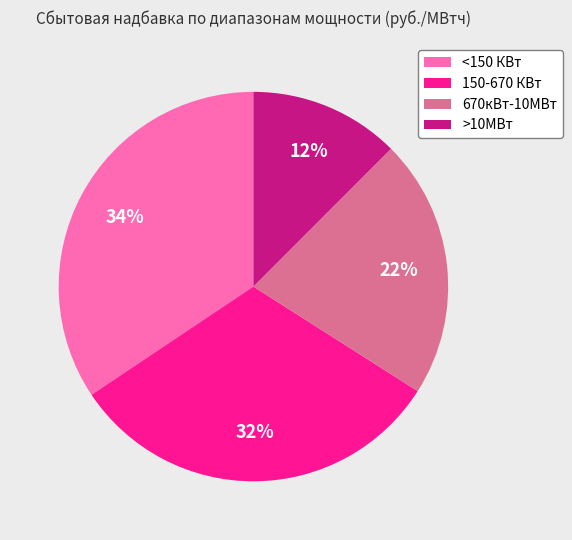

To the nearest percent, what percentage of the pie is 150-670 КВт?

32%